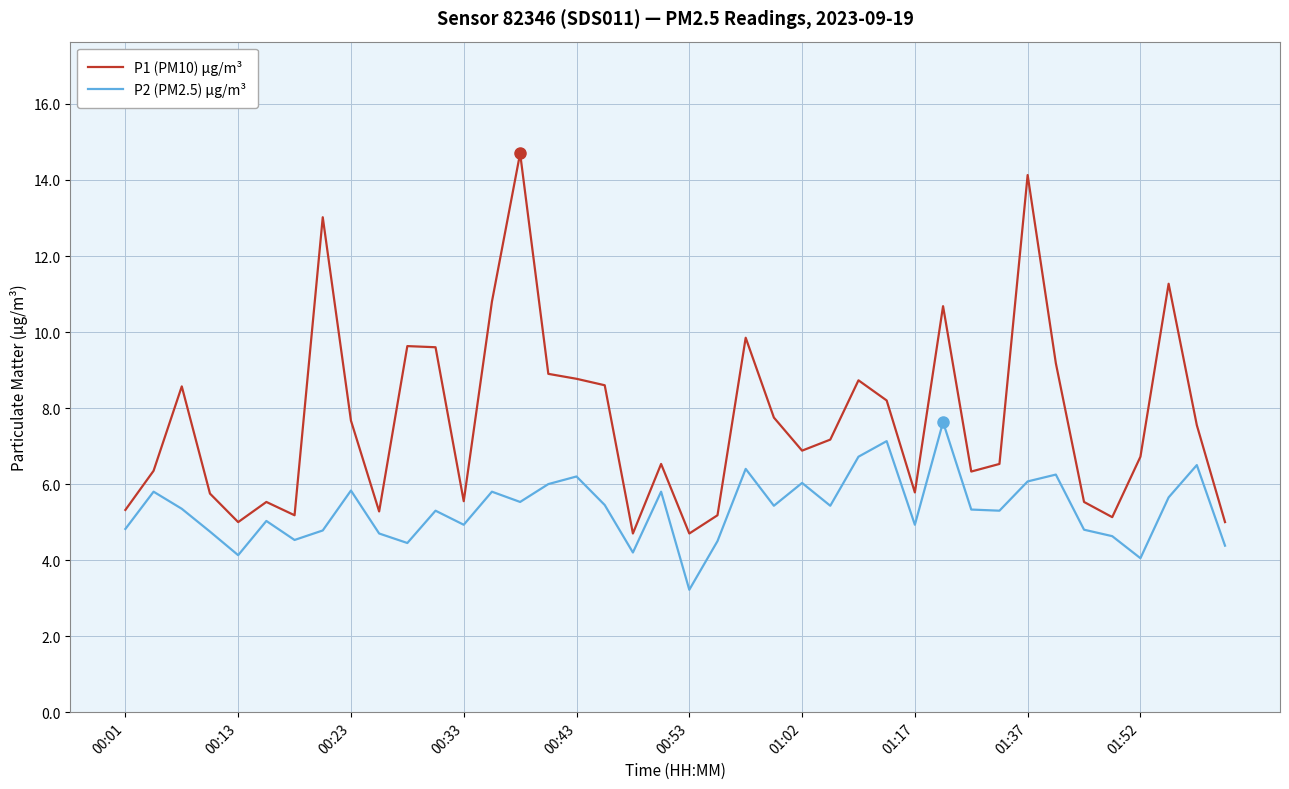

Rank the series by their maximum value, from highest to lowest.

P1 (PM10) µg/m³, P2 (PM2.5) µg/m³